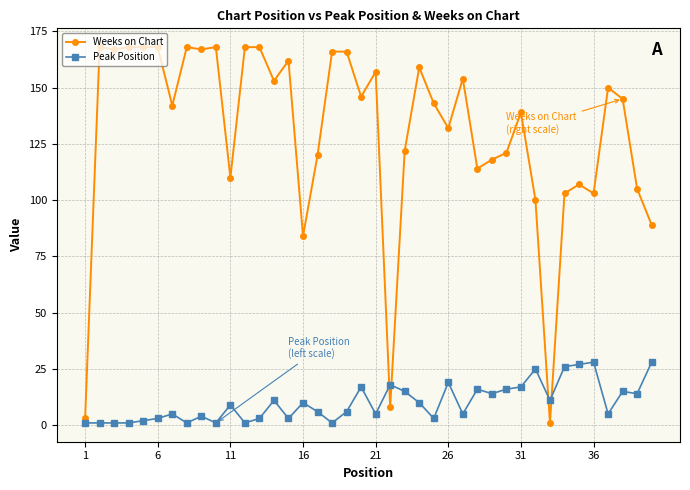

What is the average value of the Weeks on Chart series?

130